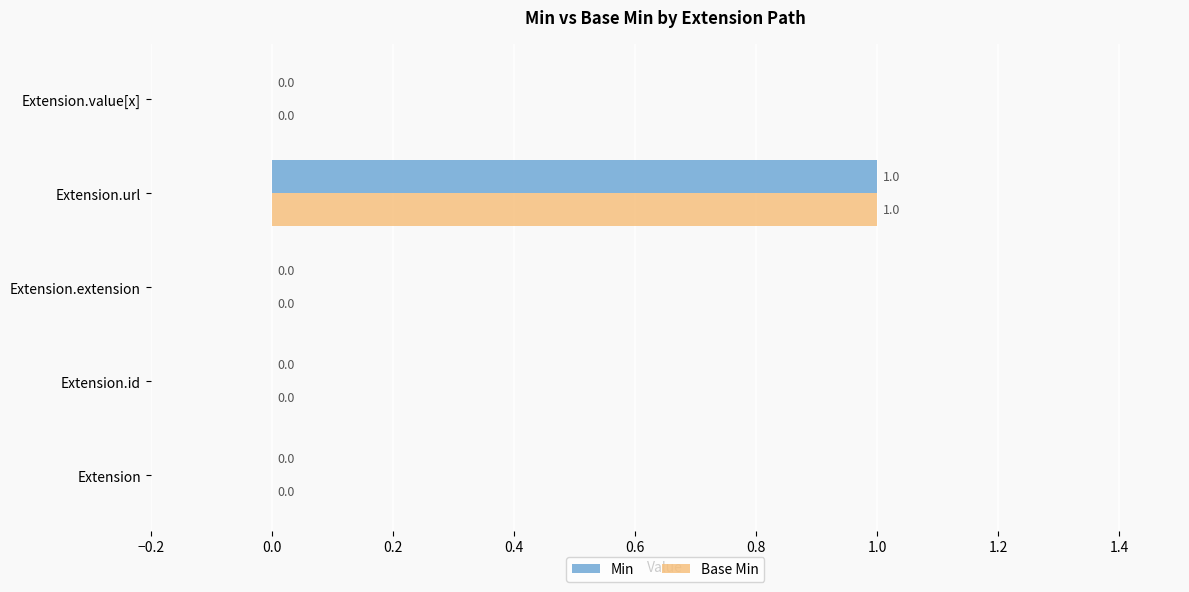

What are all the series names shown in the legend?

Min, Base Min